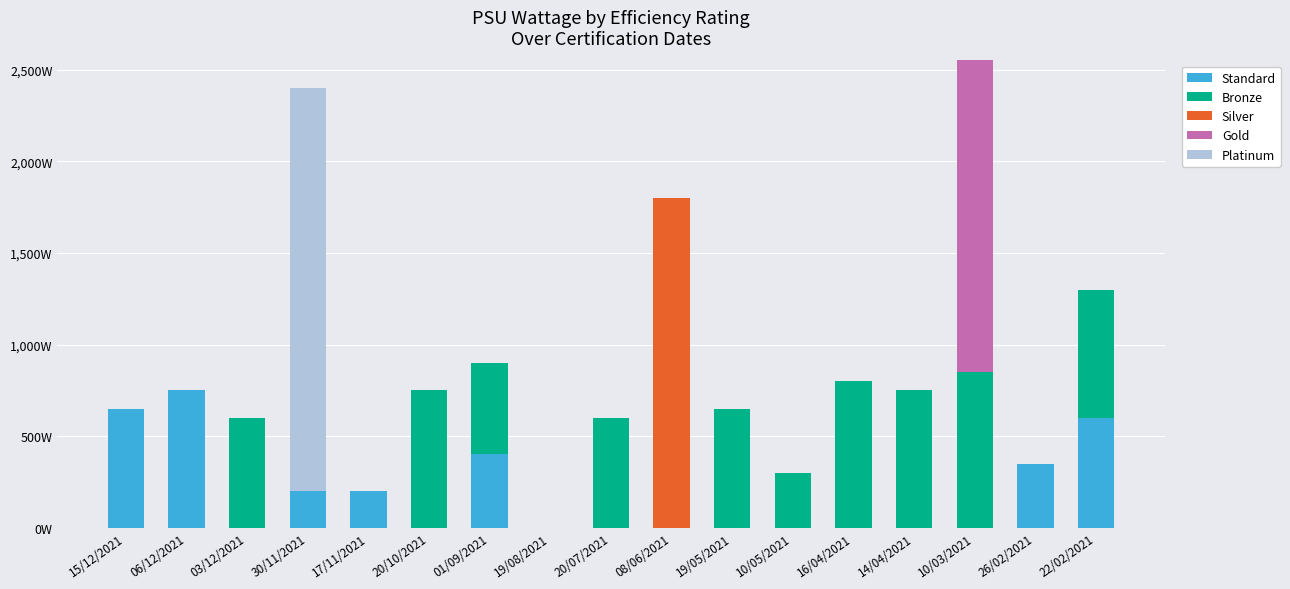

What are all the series names shown in the legend?

Standard, Bronze, Silver, Gold, Platinum